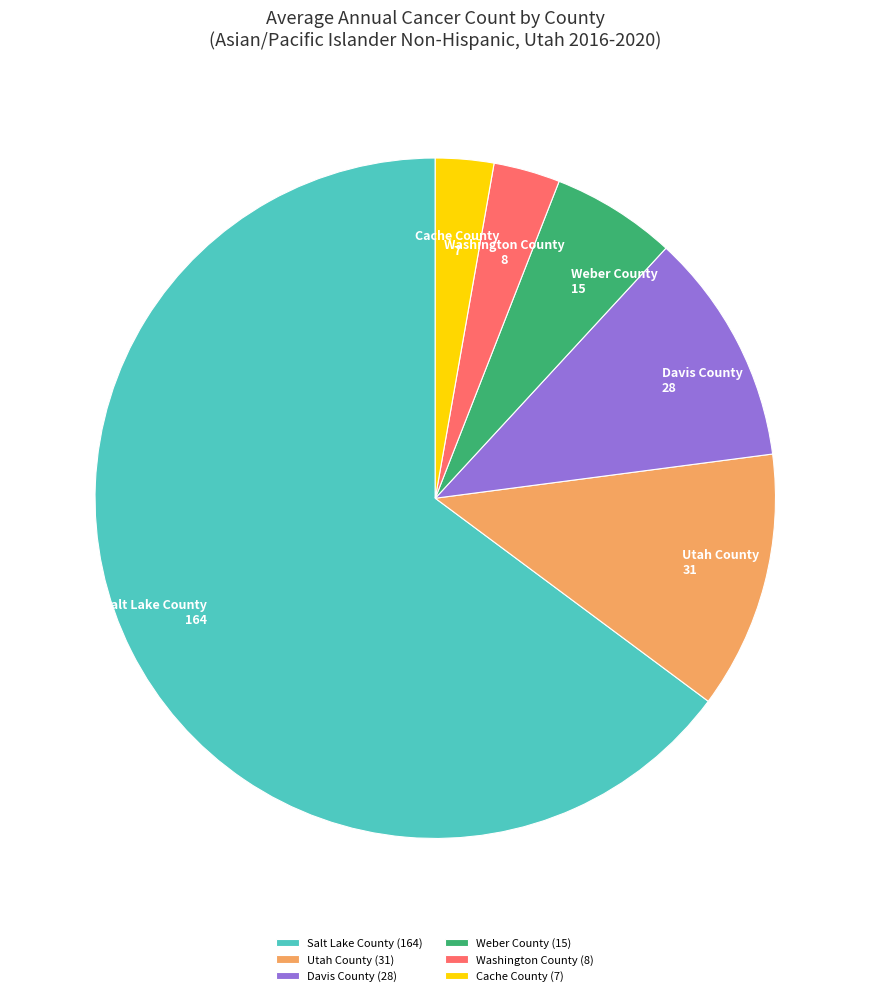

How many segments does this pie chart have?

6